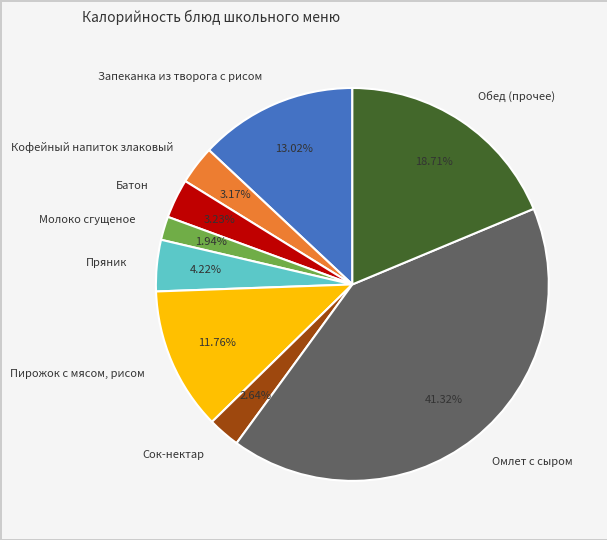

How many slices are in this pie chart?

9